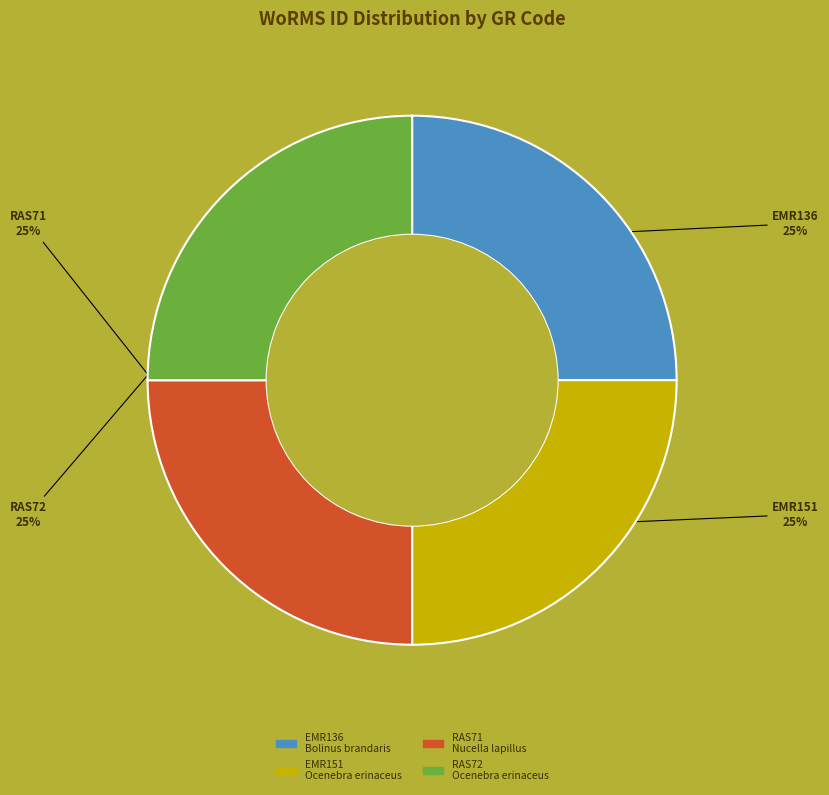

Does any single category account for the majority?

No